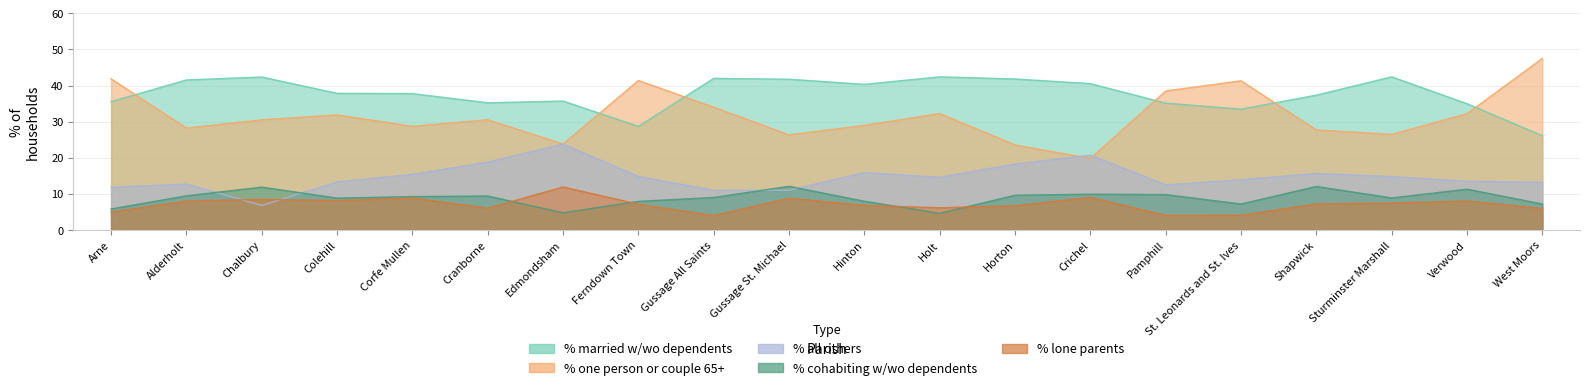

What value does the % of households one person or couple headed series have at Pamphill?

38.5